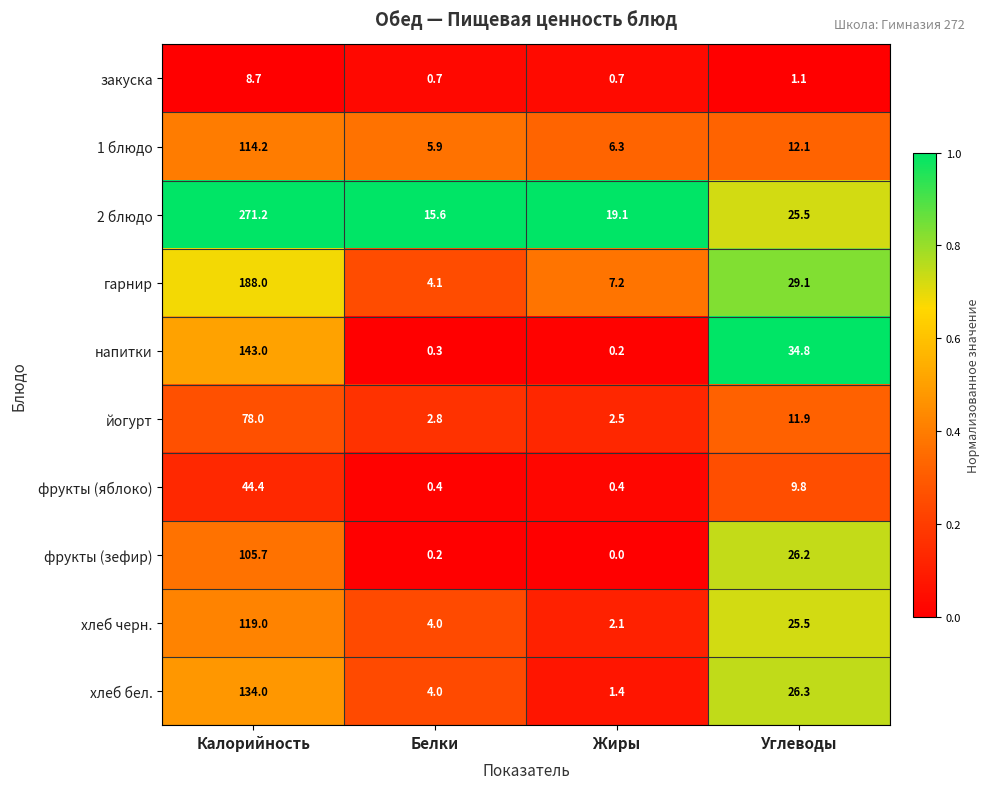

Between Белки and Жиры, which series saw the biggest shift?

2 блюдо